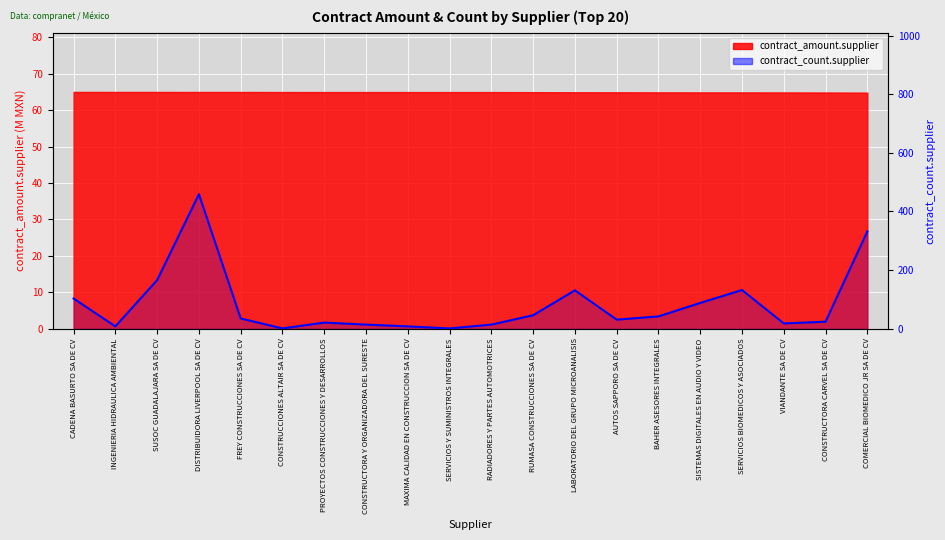

True or false: the data shows 459 at DISTRIBUIDORA LIVERPOOL SA DE CV.

True